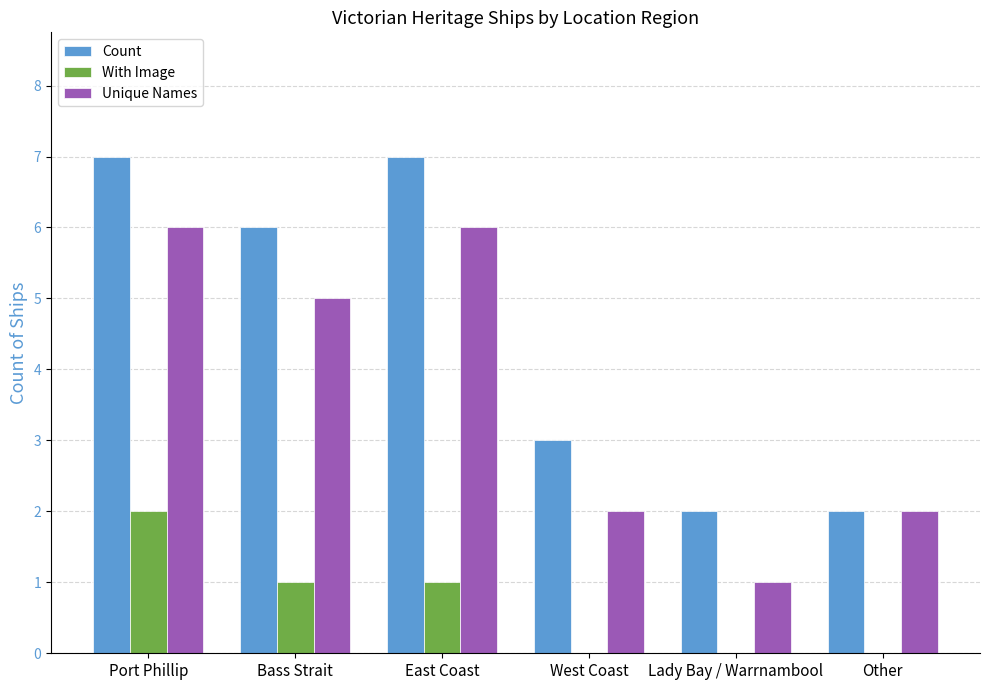

What is the greatest value displayed?

7